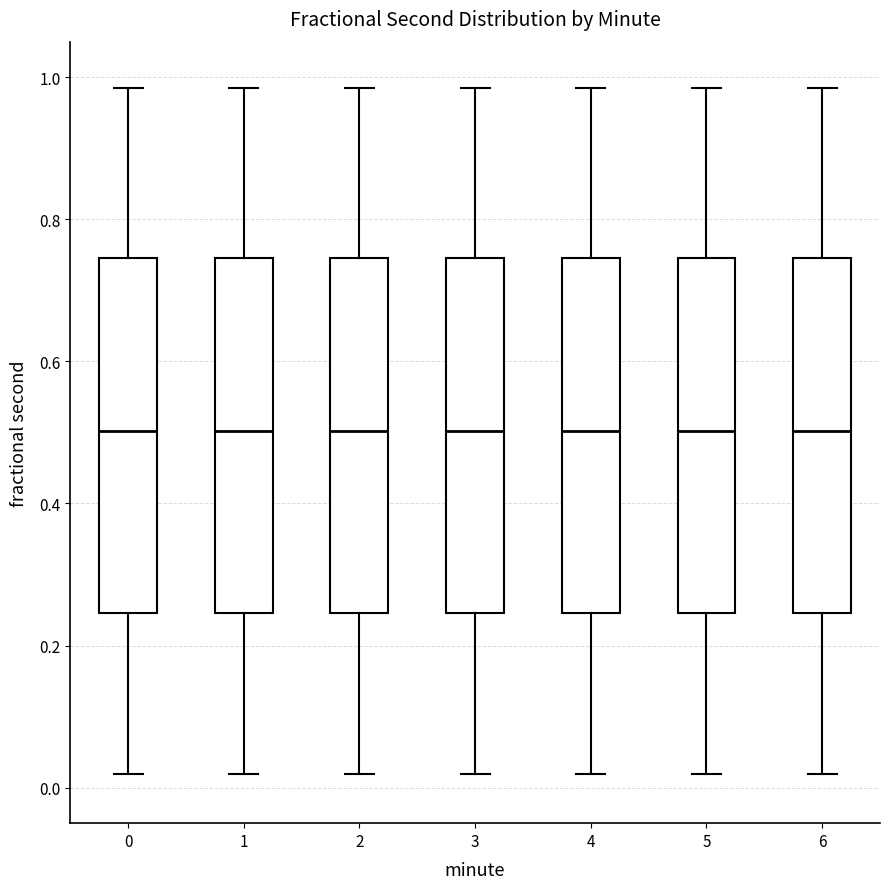

Reading left to right, read every box against the y-axis: the position of its median line, the range the box covers, and the ends of its whiskers. The values are not printed on the chart, so give them approximately, as read against the axis.

0: median 0.50, box 0.24 to 0.74, whiskers 0.02 to 0.98
1: median 0.50, box 0.24 to 0.74, whiskers 0.02 to 0.98
2: median 0.50, box 0.24 to 0.74, whiskers 0.02 to 0.98
3: median 0.50, box 0.24 to 0.74, whiskers 0.02 to 0.98
4: median 0.50, box 0.24 to 0.74, whiskers 0.02 to 0.98
5: median 0.50, box 0.24 to 0.74, whiskers 0.02 to 0.98
6: median 0.50, box 0.24 to 0.74, whiskers 0.02 to 0.98